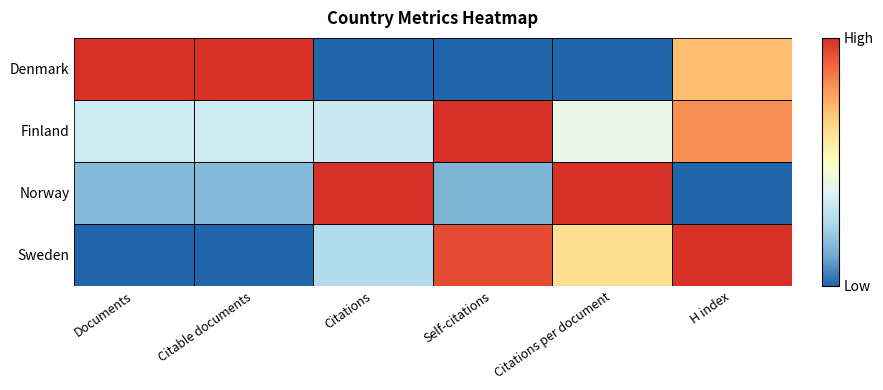

Which has a higher value, Citations per document or Citable documents?

Citable documents